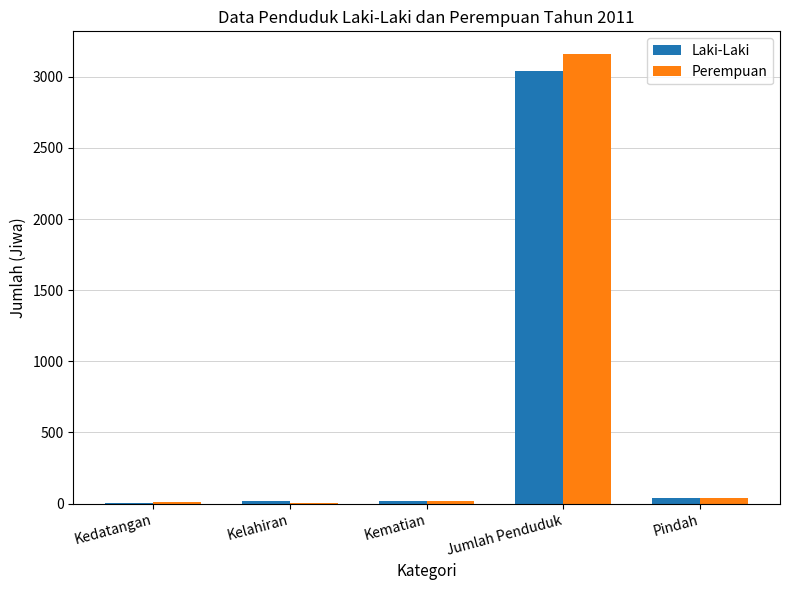

Read the Laki-Laki value at Jumlah Penduduk.

3044